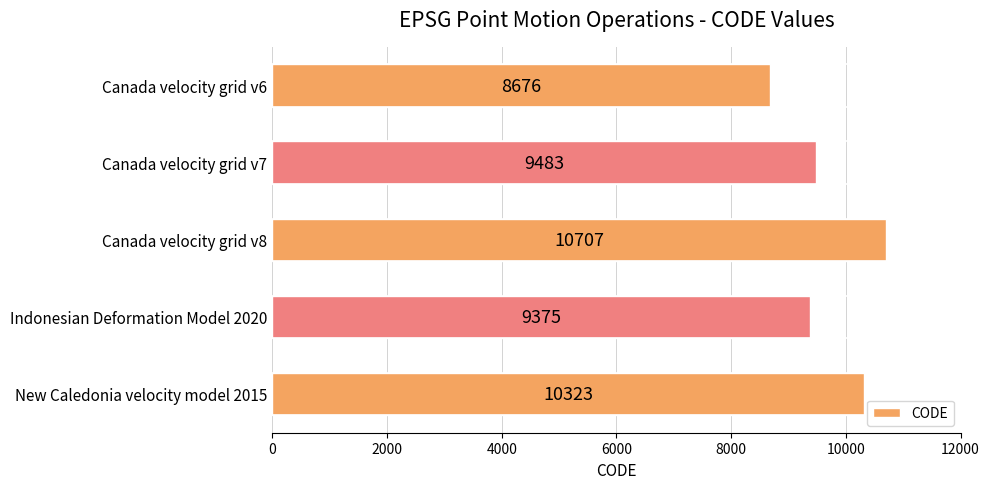

What is the difference between the maximum and minimum values?

2031